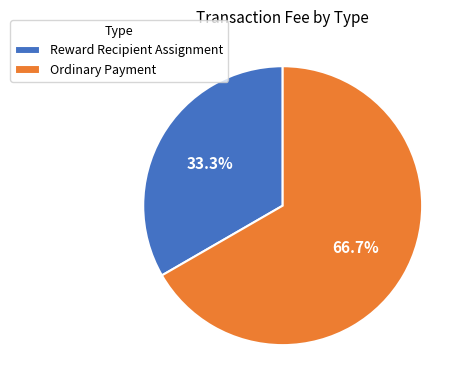

Does any single category account for the majority?

Yes